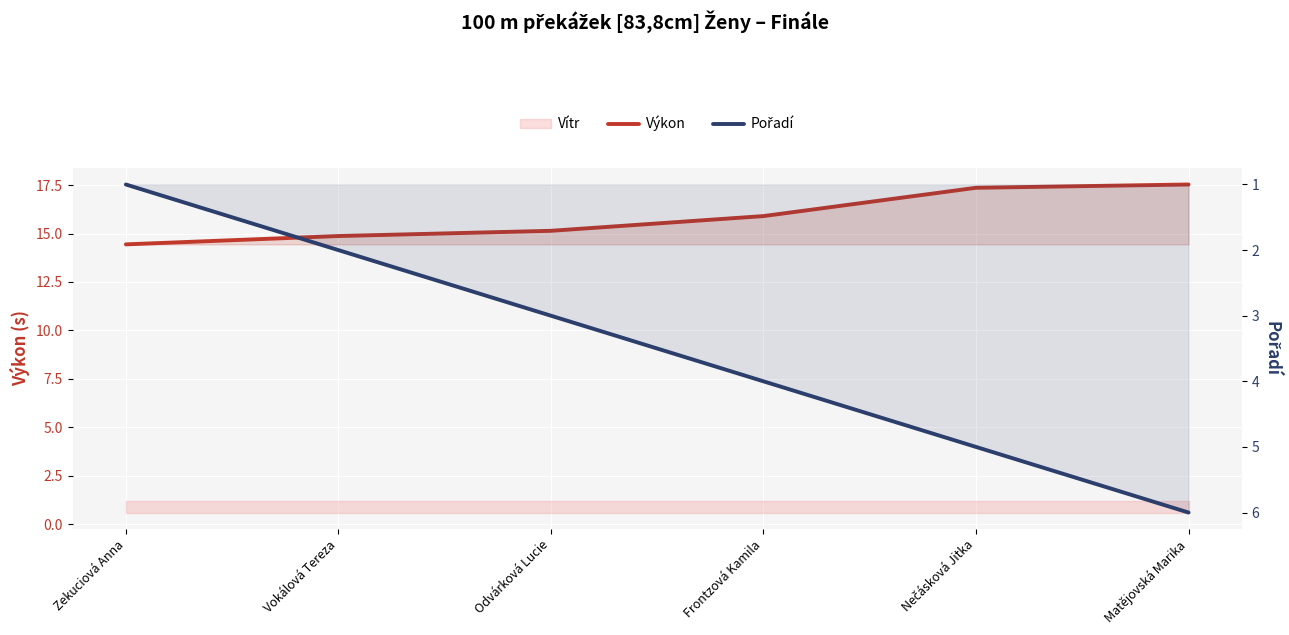

Reading left to right, extract all data points from this chart.

Výkon: 14.4	14.9	15.1	15.9	17.4	17.5
Pořadí: 1.0	2.0	3.0	4.0	5.0	6.0